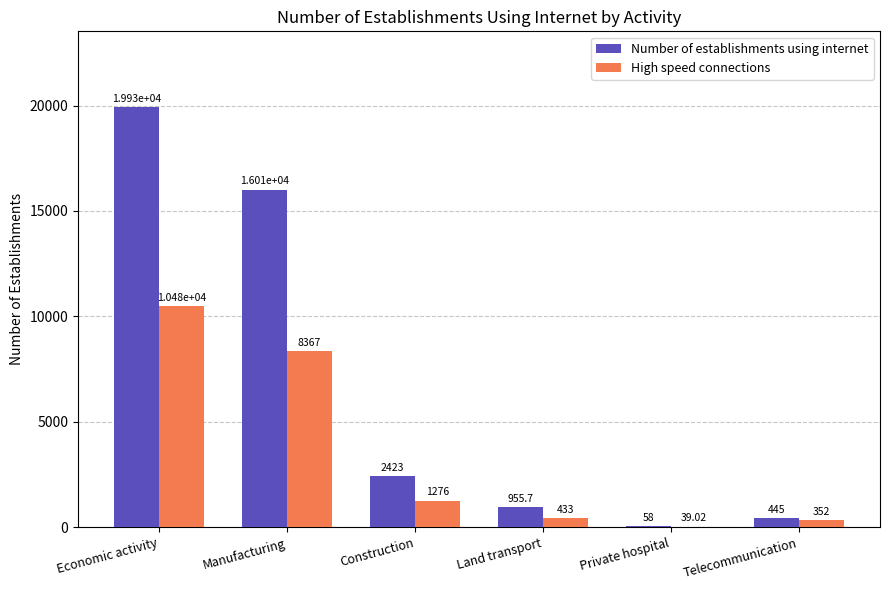

What are all the series names shown in the legend?

Number of establishments using internet, High speed connections